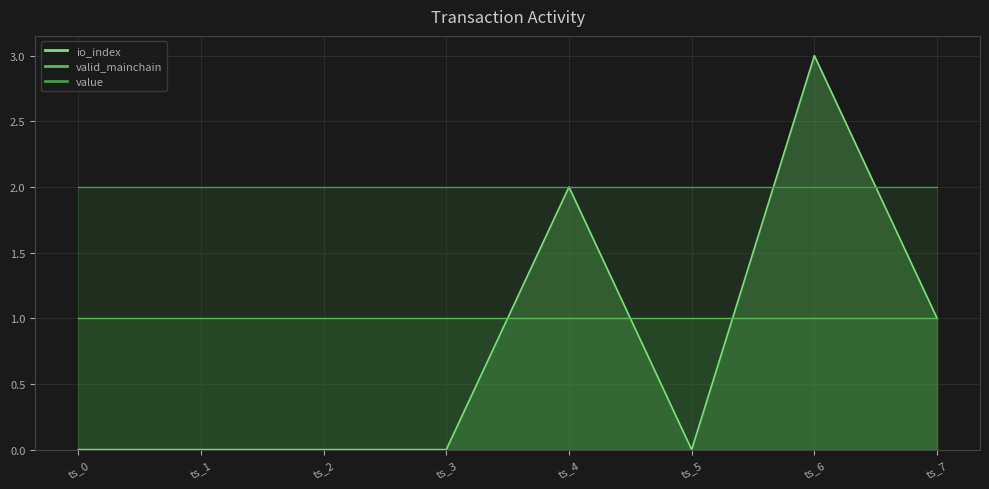

What is the greatest value displayed?

3.0